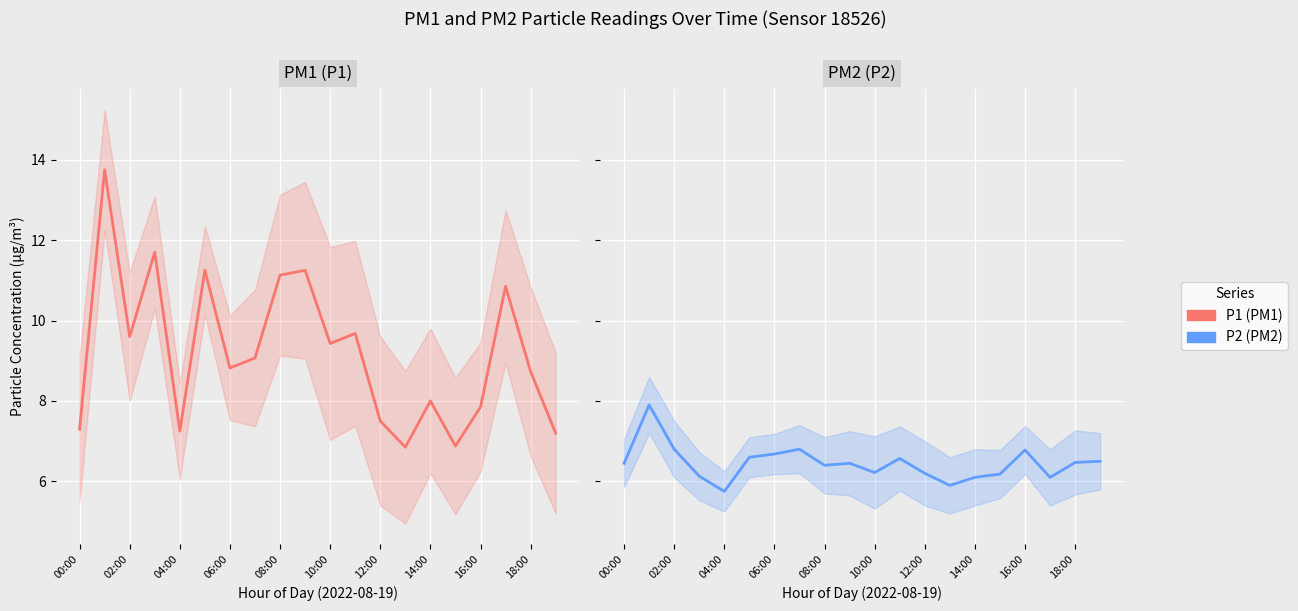

Count the number of categories in the chart.

20